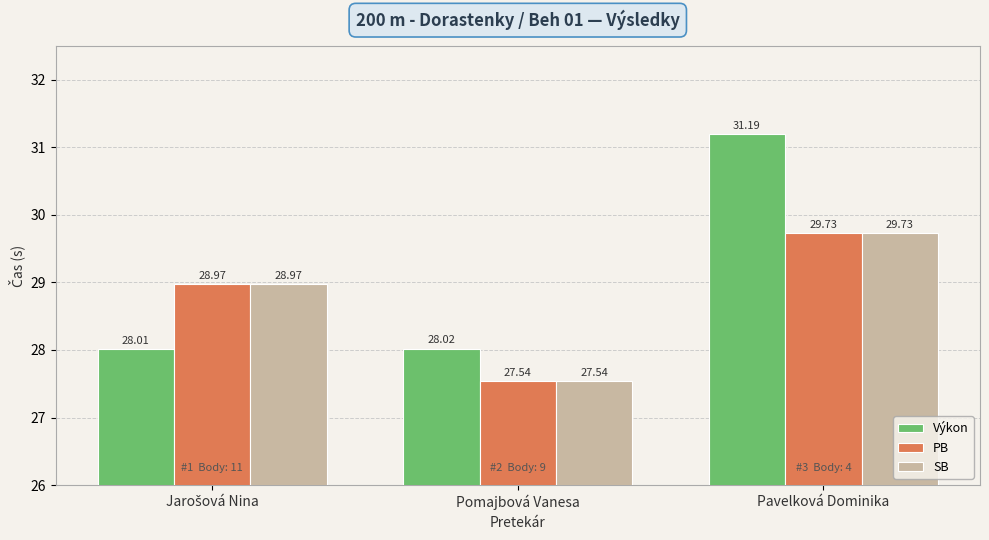

Reading right to left, what are all the values shown in this chart?

Výkon: 31.2	28.0	28.0
PB: 29.7	27.5	29.0
SB: 29.7	27.5	29.0